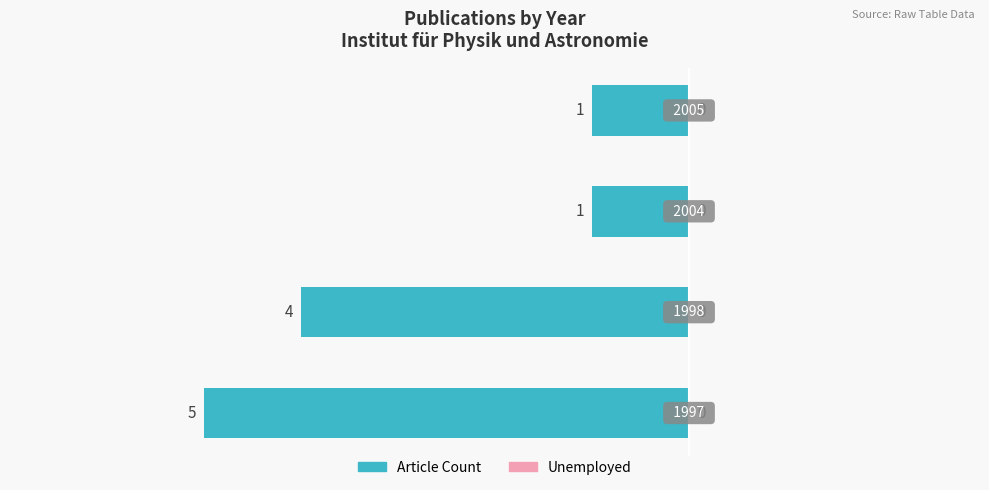

How many bars are there in total?

4